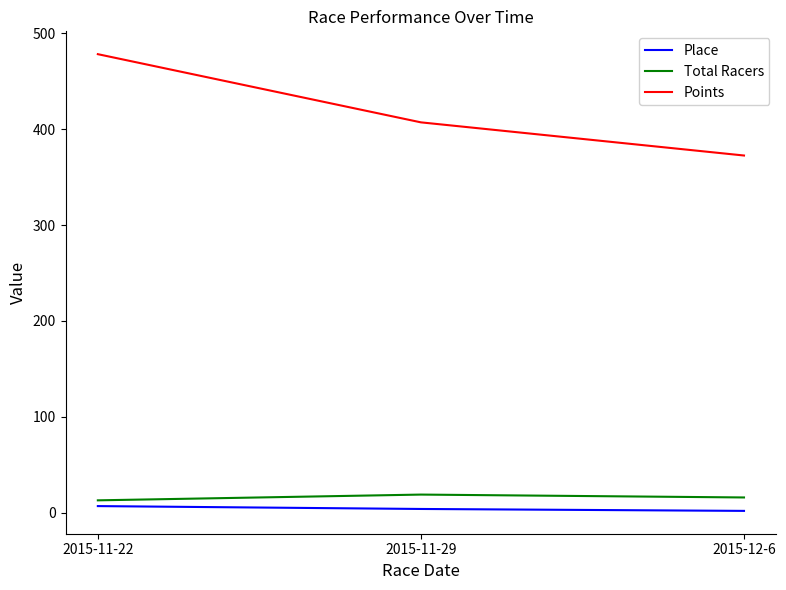

Read the Total Racers value at 2015-12-6.

16.0